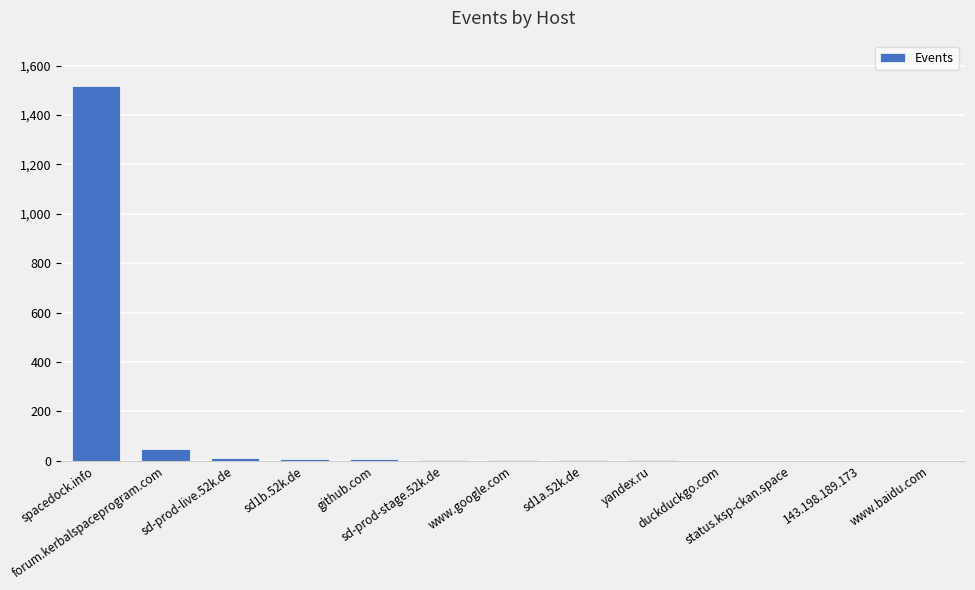

Count the number of data series in this chart.

1